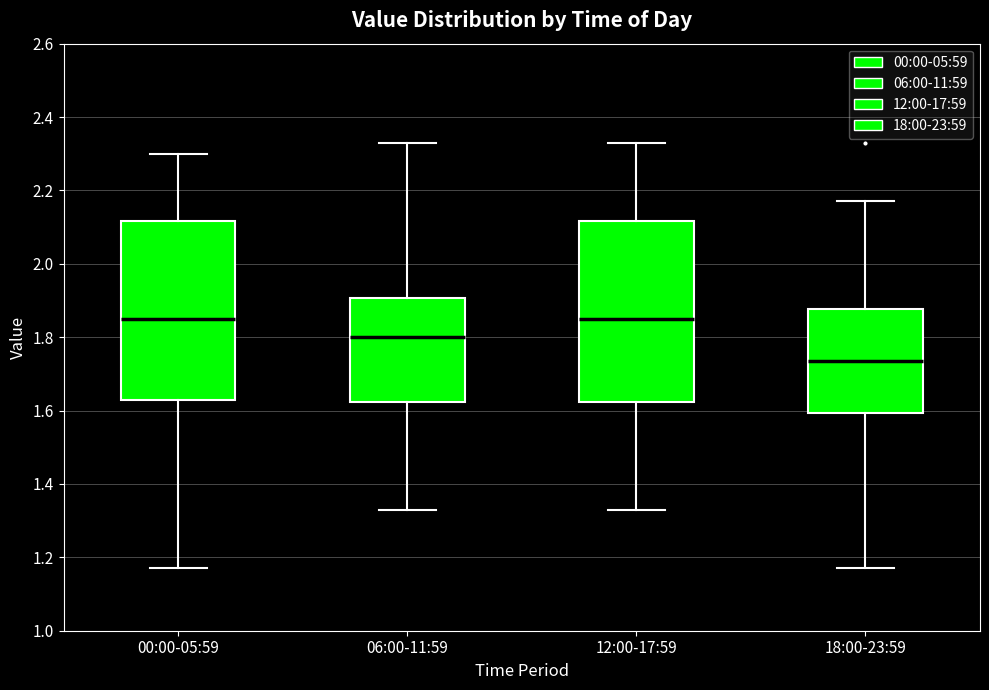

Where does the lower whisker of the box for 06:00-11:59 end on the y-axis? The values are not printed on the chart, so give them approximately, as read against the axis.

1.34